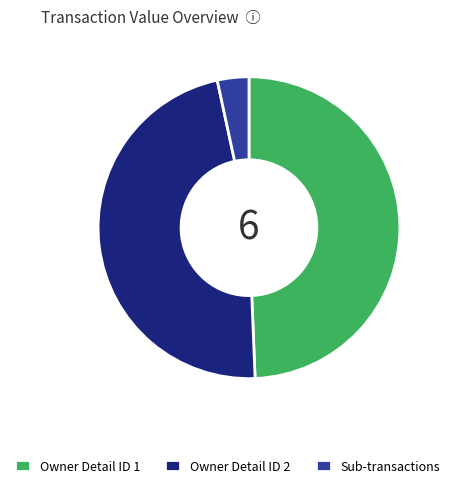

Which has a higher value, Owner Detail ID 1 or Sub-transactions?

Owner Detail ID 1